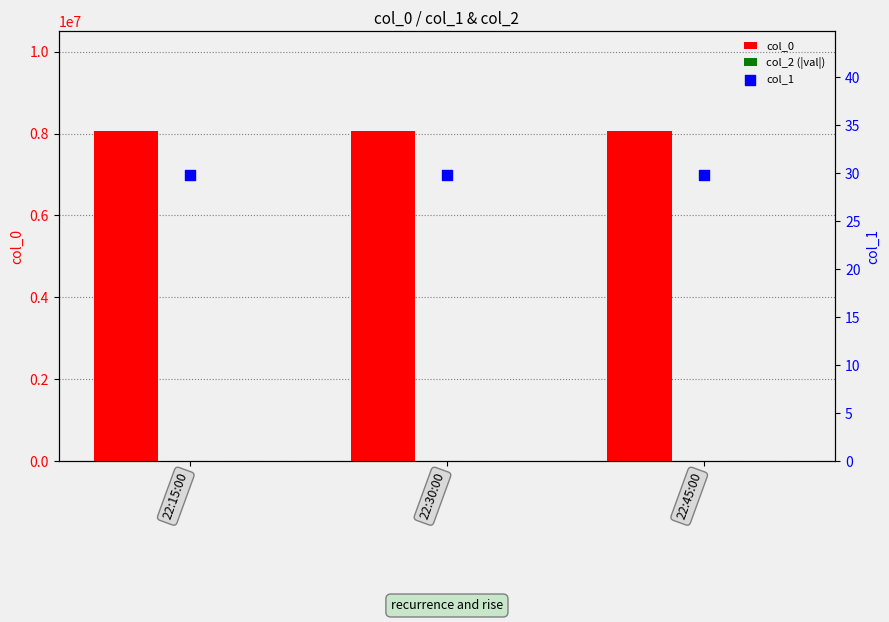

Which series has the largest Y range (max minus min)?

col_0